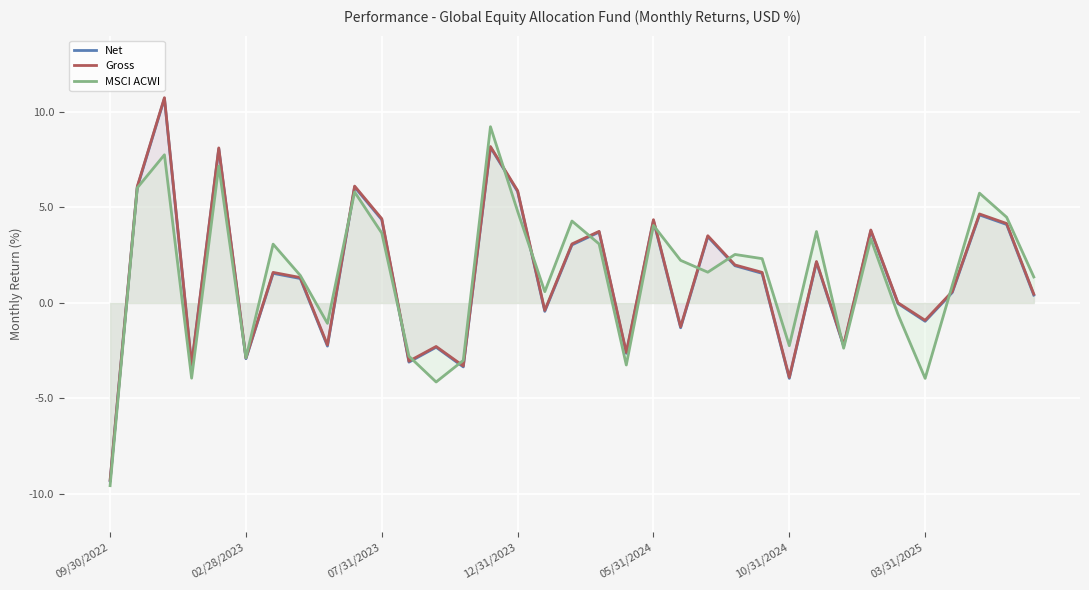

What is the minimum value for Net?

-9.3